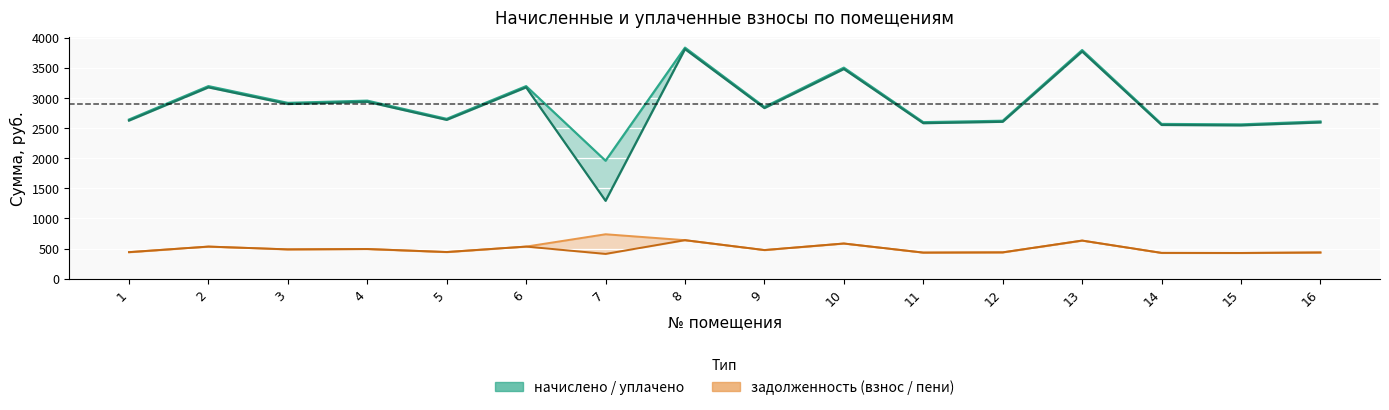

Which has a higher value, 6 or 1?

6